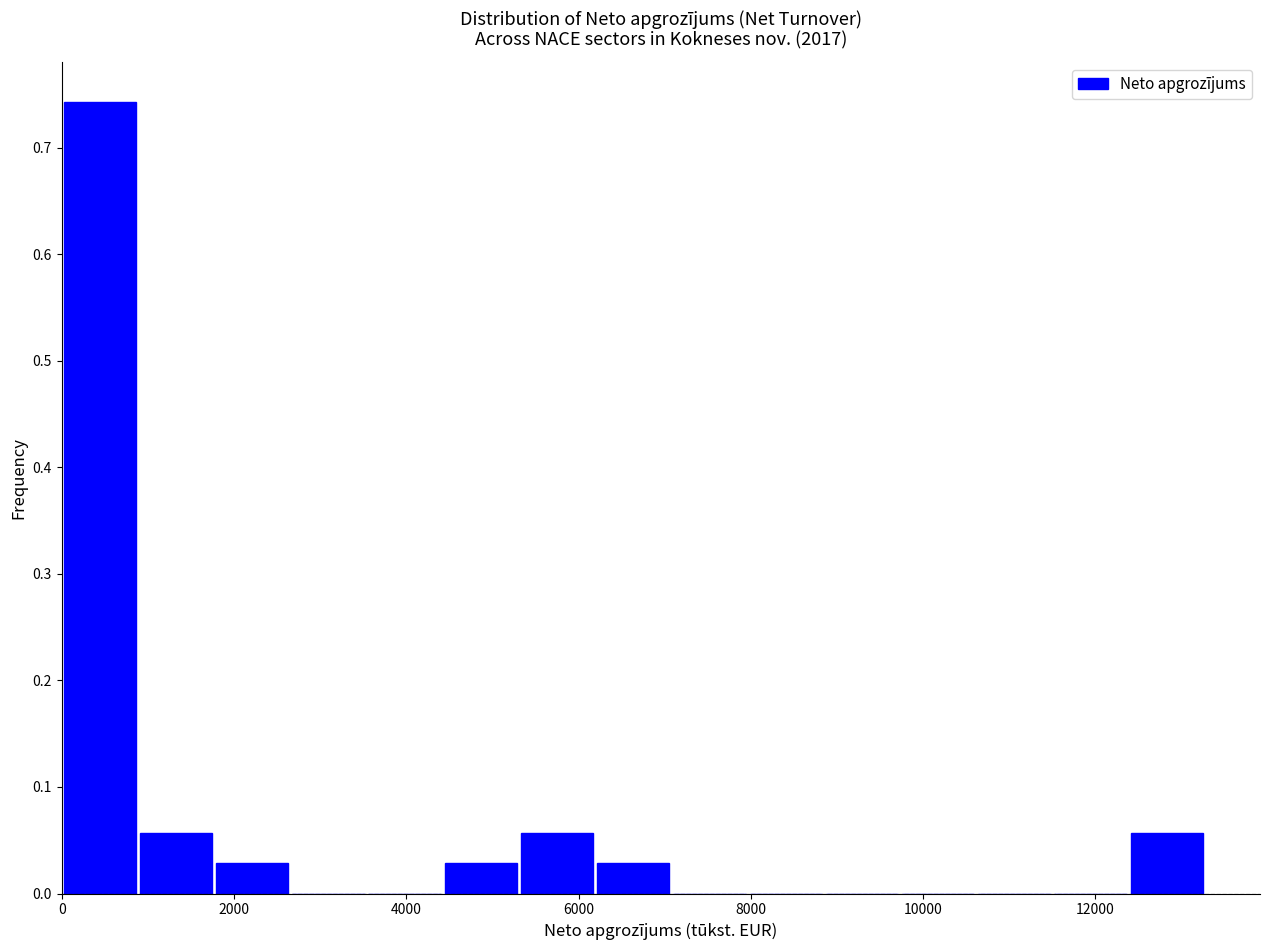

What is the height of the bar covering 0 to 800 on the x-axis? Neither the bar edges nor the heights are printed on the chart, so give them approximately, as read against the axes.

0.74